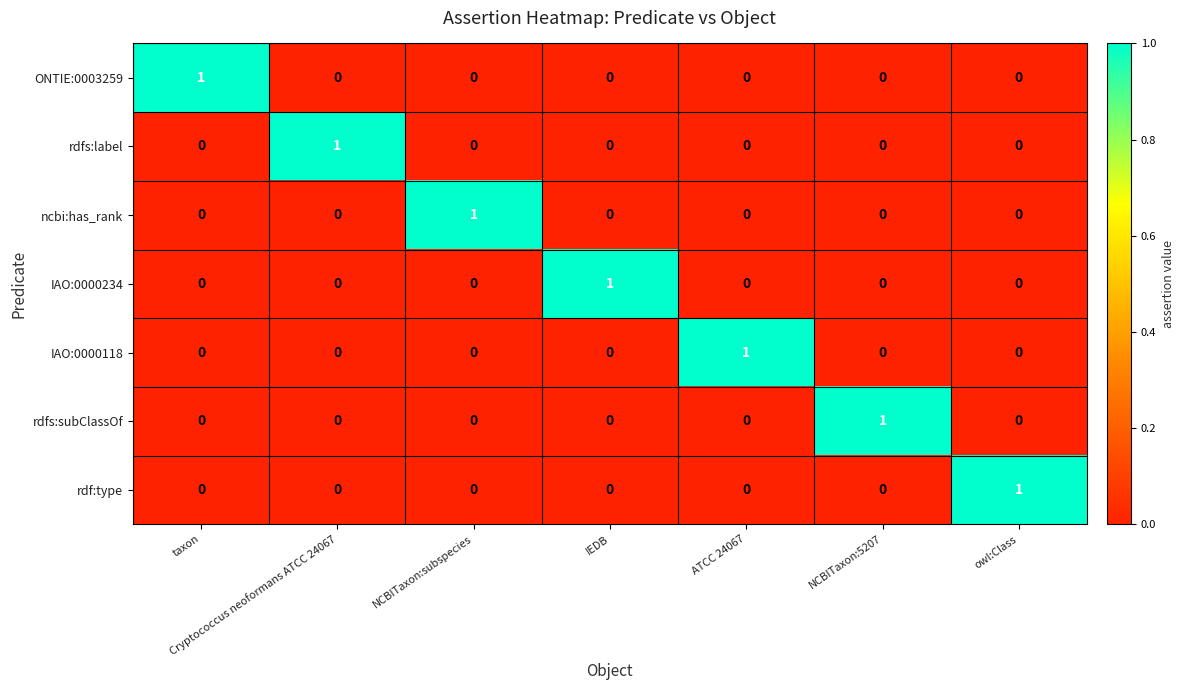

How many data points does each series have?

7